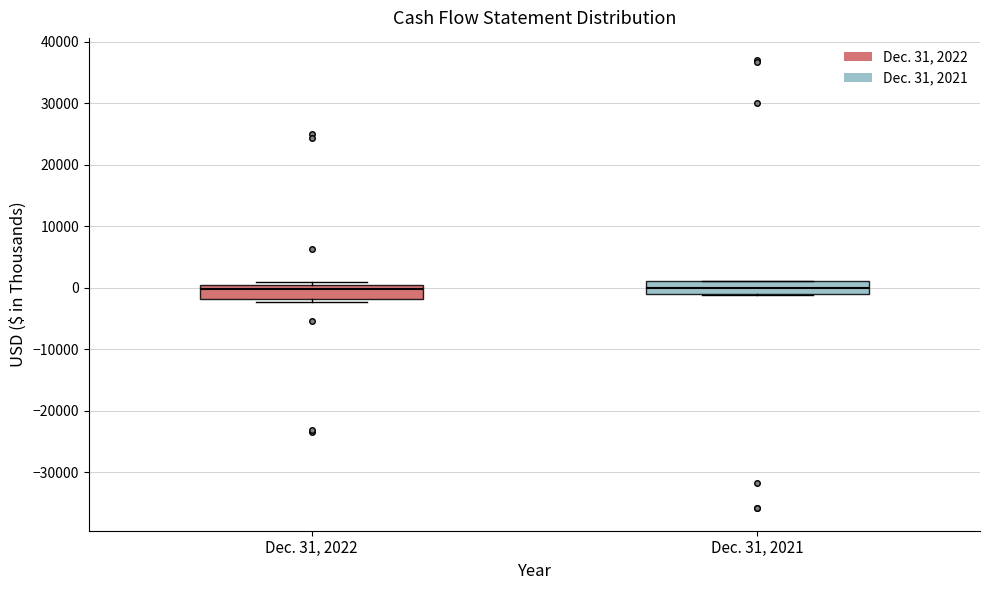

Where is the lower edge of the box for Dec. 31, 2022 on the y-axis? The values are not printed on the chart, so give them approximately, as read against the axis.

-2000